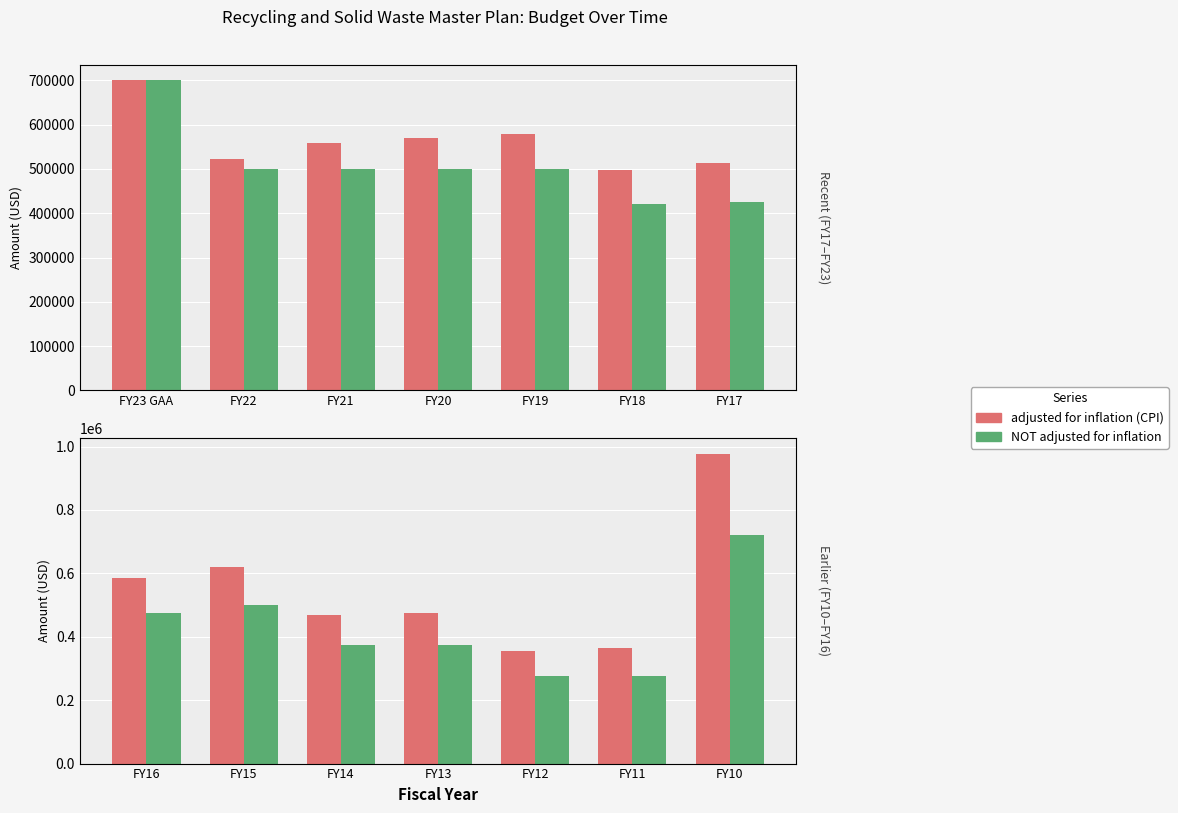

Does the chart contain any negative values?

No